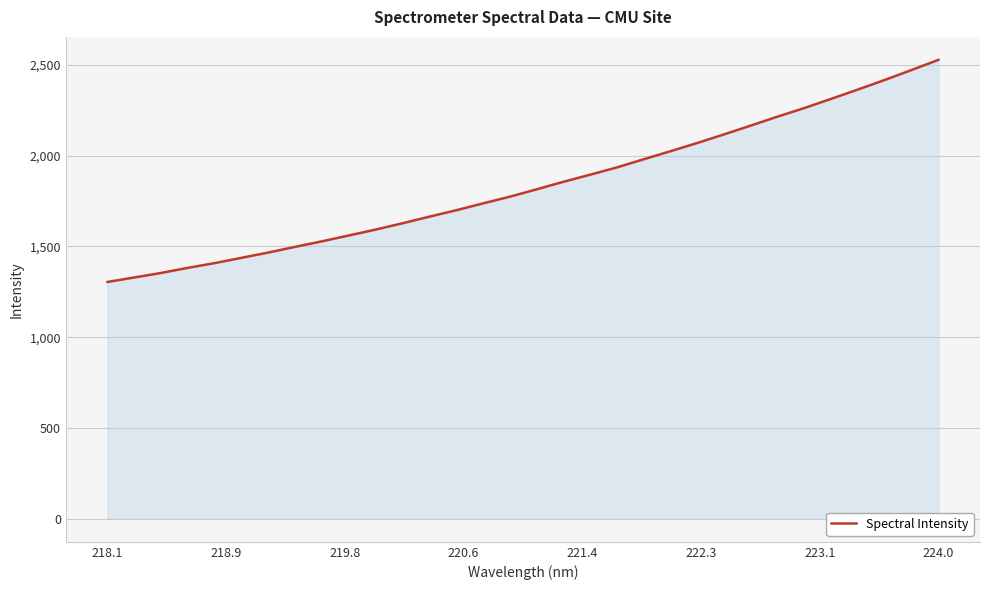

What is the minimum value shown in the chart?

1304.2